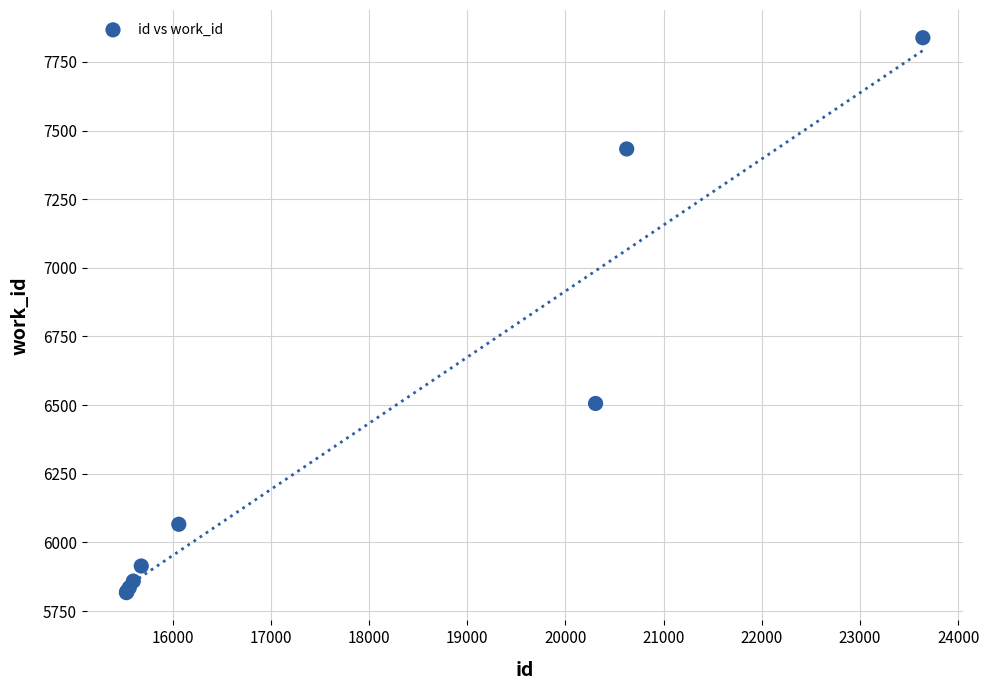

What Y value in the scatter plot is closest to 6827?

6506